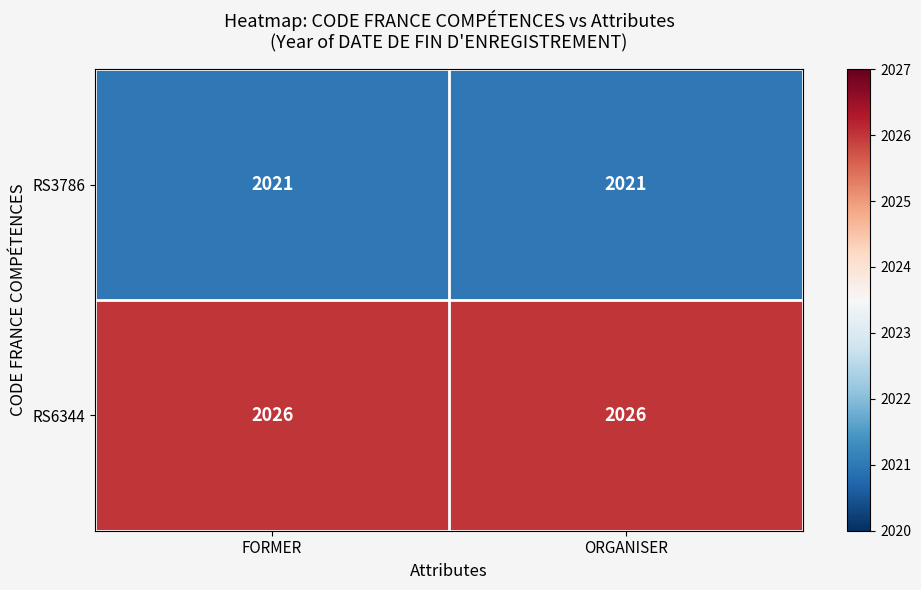

What is the approximate value of RS6344 at FORMER?

2026